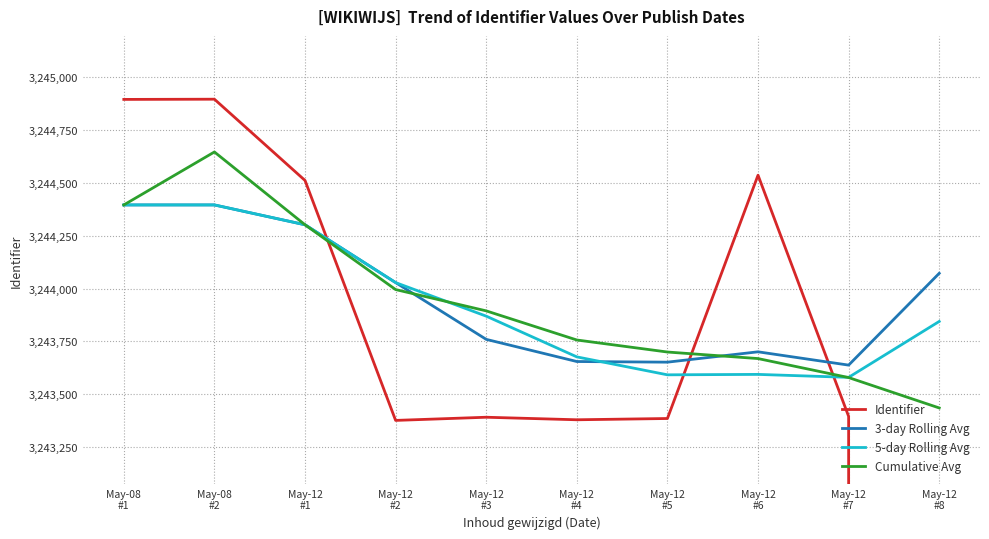

What is the difference between the maximum and minimum values in the Cumulative Avg series?

1213